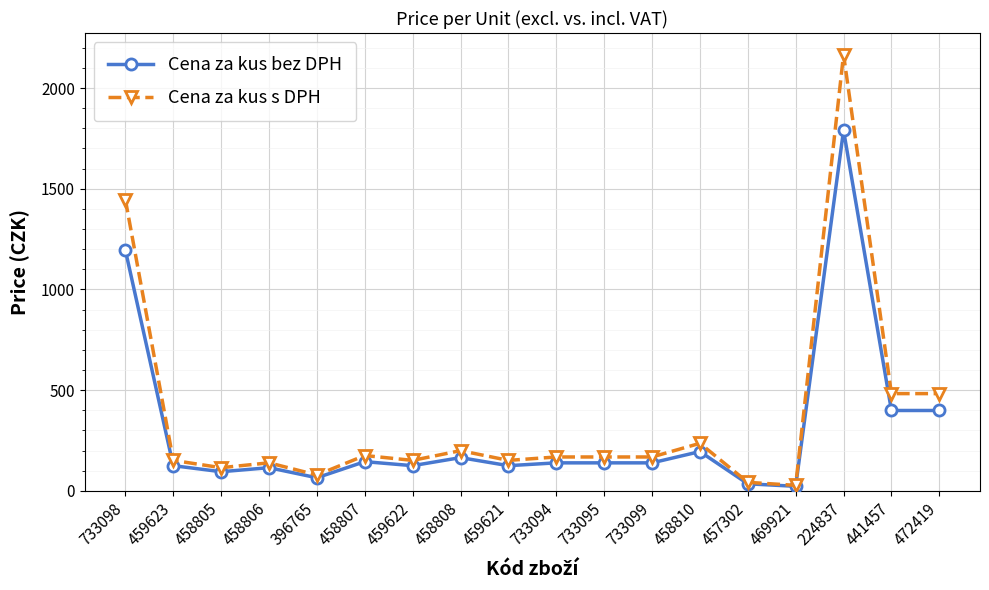

At which category does Cena za kus s DPH reach its first local valley?

458805